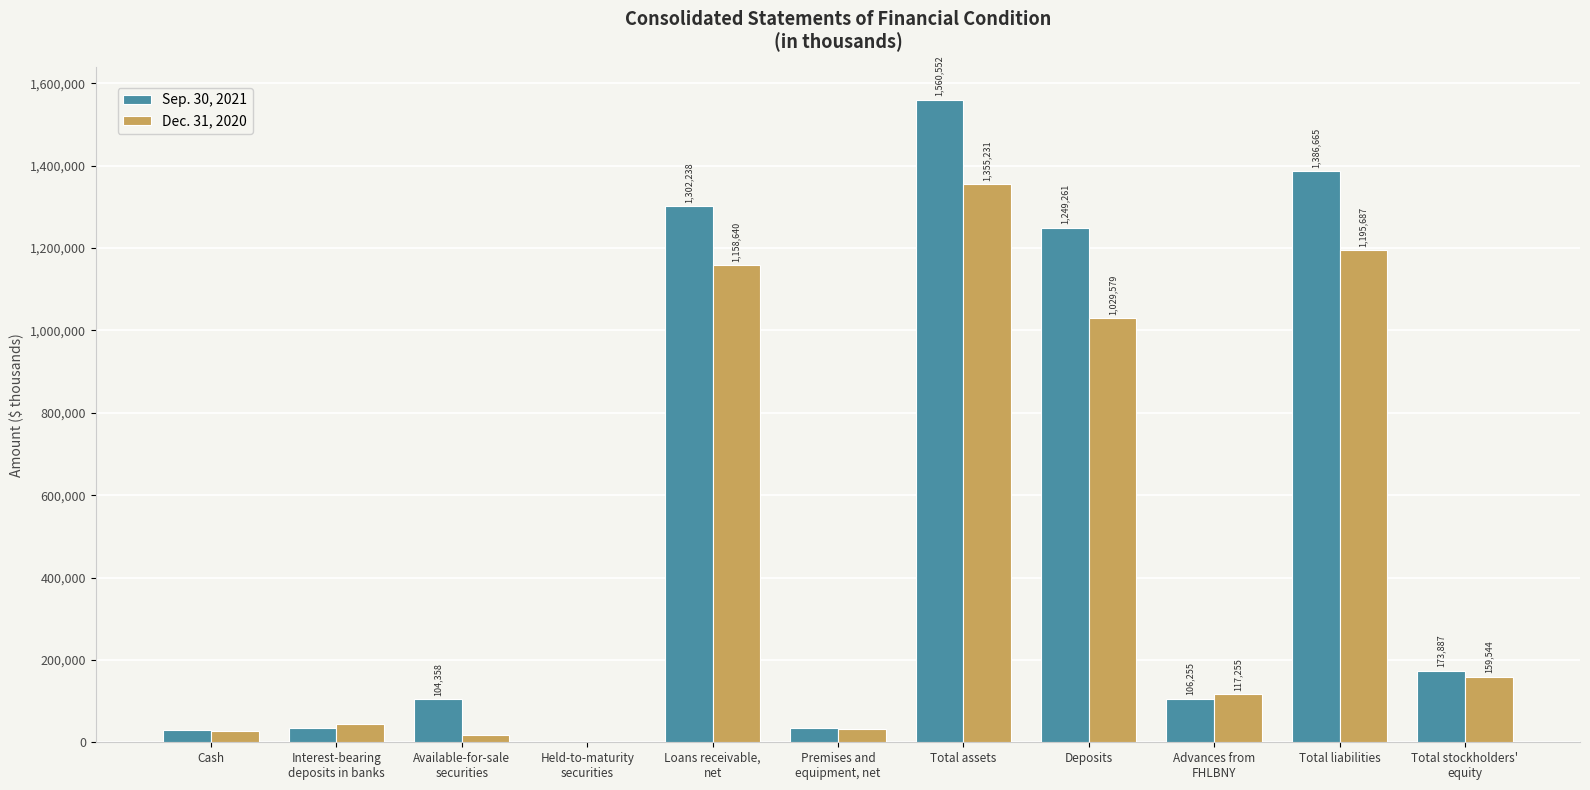

What is the total value across all series at Cash?

56301